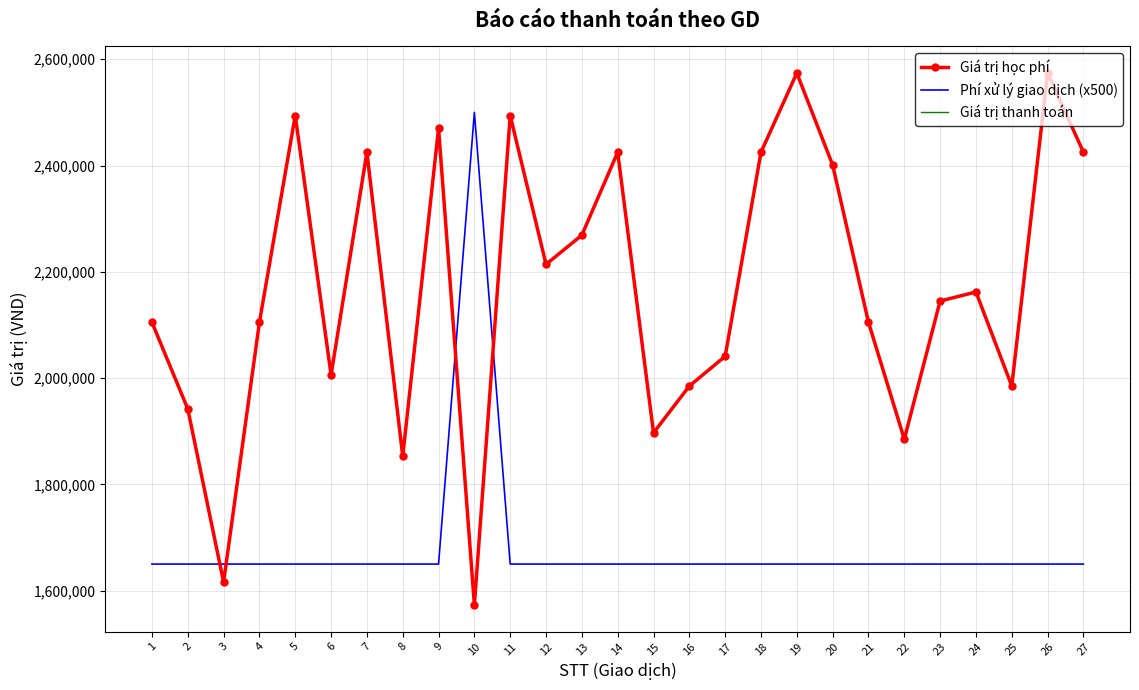

Reading left to right, extract all data points from this chart.

Giá trị học phí: 2105000	1942000	1616000	2105000	2494000	2006000	2425000	1853000	2470000	1573000	2494000	2214000	2269000	2425000	1897000	1985000	2041000	2425000	2574000	2401000	2105000	1885000	2145000	2162000	1985000	2574000	2425000
Phí xử lý giao dịch (x500): 1650000	1650000	1650000	1650000	1650000	1650000	1650000	1650000	1650000	2500000	1650000	1650000	1650000	1650000	1650000	1650000	1650000	1650000	1650000	1650000	1650000	1650000	1650000	1650000	1650000	1650000	1650000
Giá trị thanh toán: 2105000	1942000	1616000	2105000	2494000	2006000	2425000	1853000	2470000	1573000	2494000	2214000	2269000	2425000	1897000	1985000	2041000	2425000	2574000	2401000	2105000	1885000	2145000	2162000	1985000	2574000	2425000